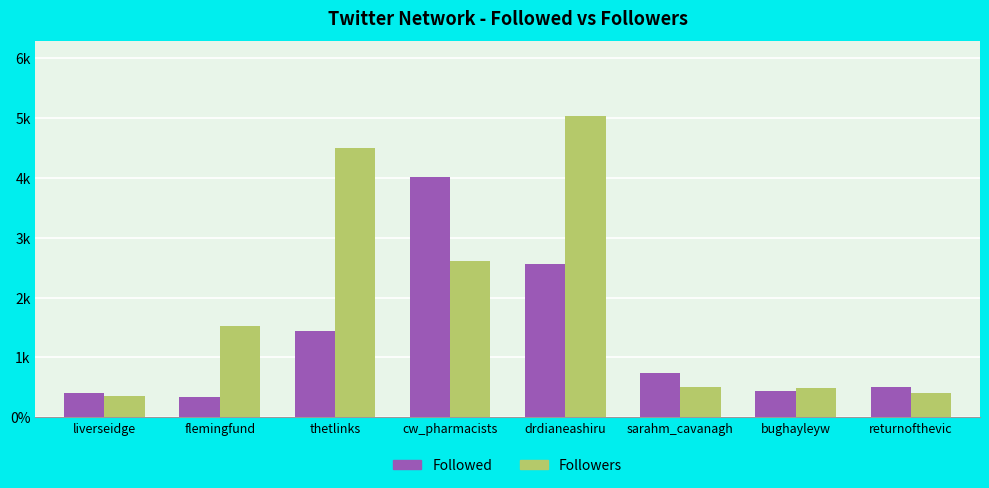

What are all the series names shown in the legend?

Followed, Followers